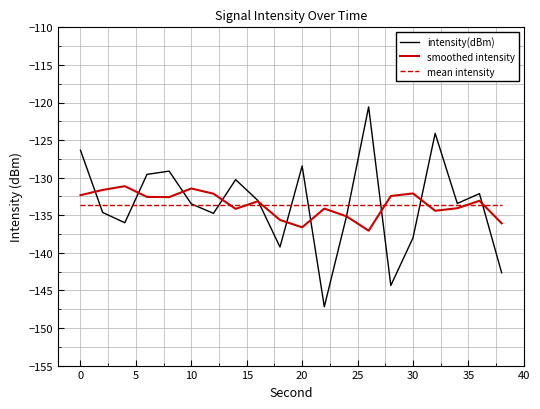

Rank the series by their maximum value, from lowest to highest.

mean intensity, smoothed intensity, intensity(dBm)